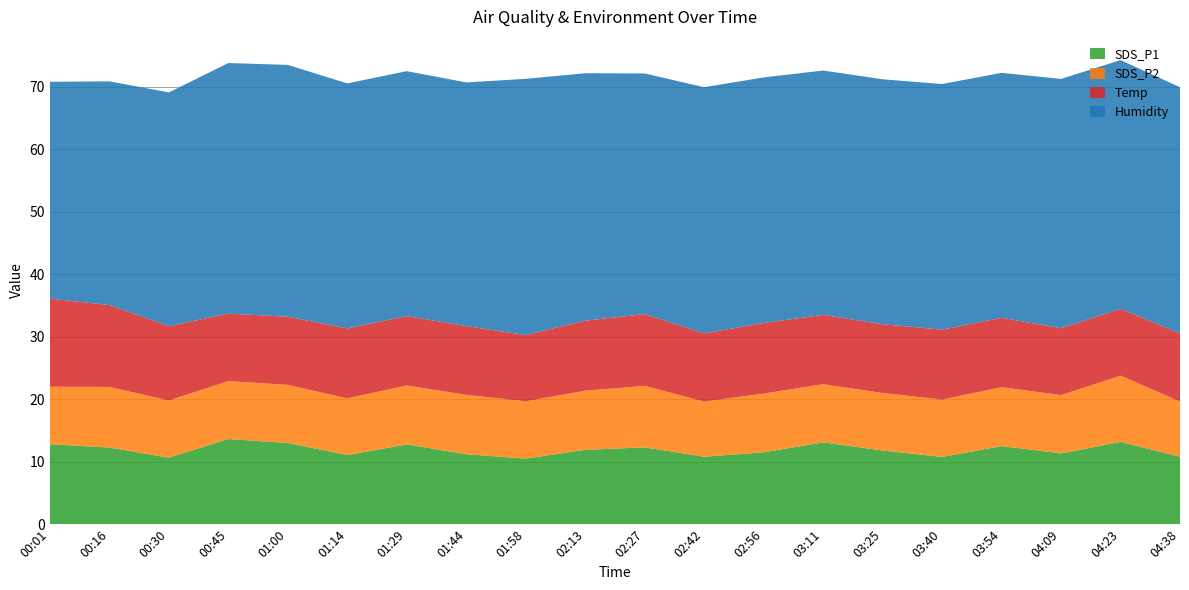

Reading left to right, list all the values displayed in this chart.

SDS_P1: 12.8	12.3	10.7	13.6	13.0	11.1	12.8	11.2	10.5	11.9	12.3	10.8	11.5	13.1	11.8	10.8	12.5	11.3	13.2	10.8
SDS_P2: 9.2	9.7	9.2	9.3	9.3	9.1	9.4	9.5	9.2	9.5	9.8	8.8	9.4	9.3	9.2	9.2	9.4	9.3	10.6	8.8
Temp: 14.1	13.1	11.9	10.8	10.9	11.2	11.1	11.0	10.6	11.2	11.5	10.9	11.3	11.1	11.0	11.2	11.1	10.7	10.7	10.9
Humidity: 34.7	35.8	37.4	40.1	40.3	39.2	39.2	39.0	41.0	39.6	38.5	39.4	39.3	39.1	39.2	39.3	39.2	39.9	39.8	39.4